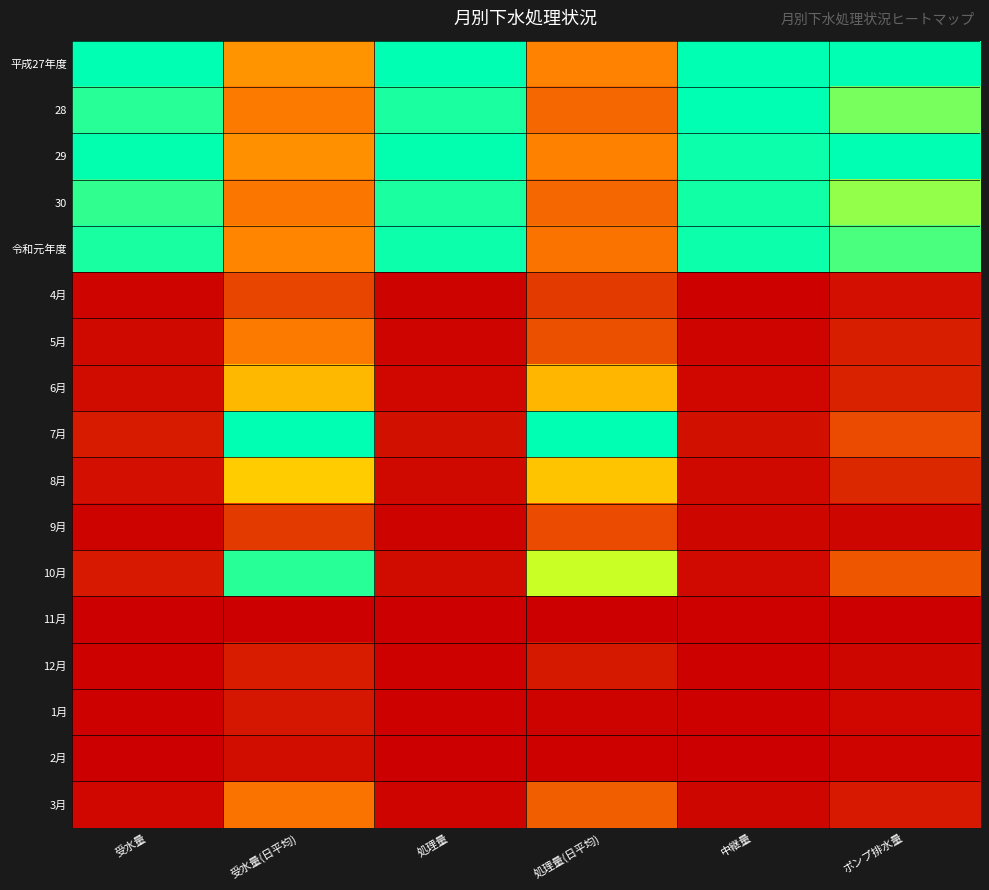

At which category is the sum across all series the highest?

受水量(日平均)